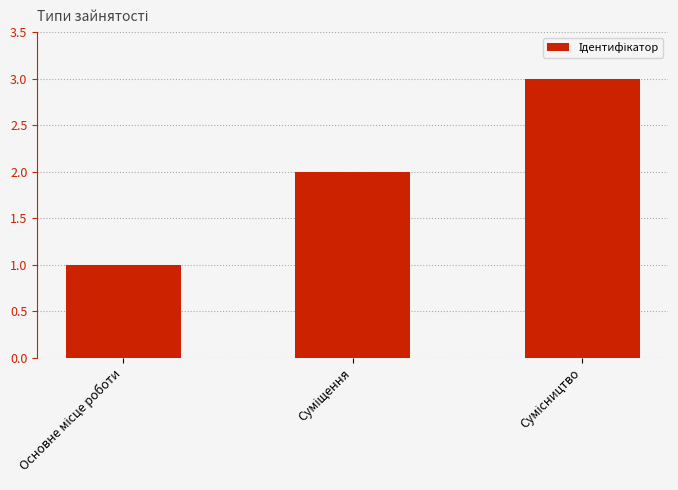

What is the sum of all values?

6